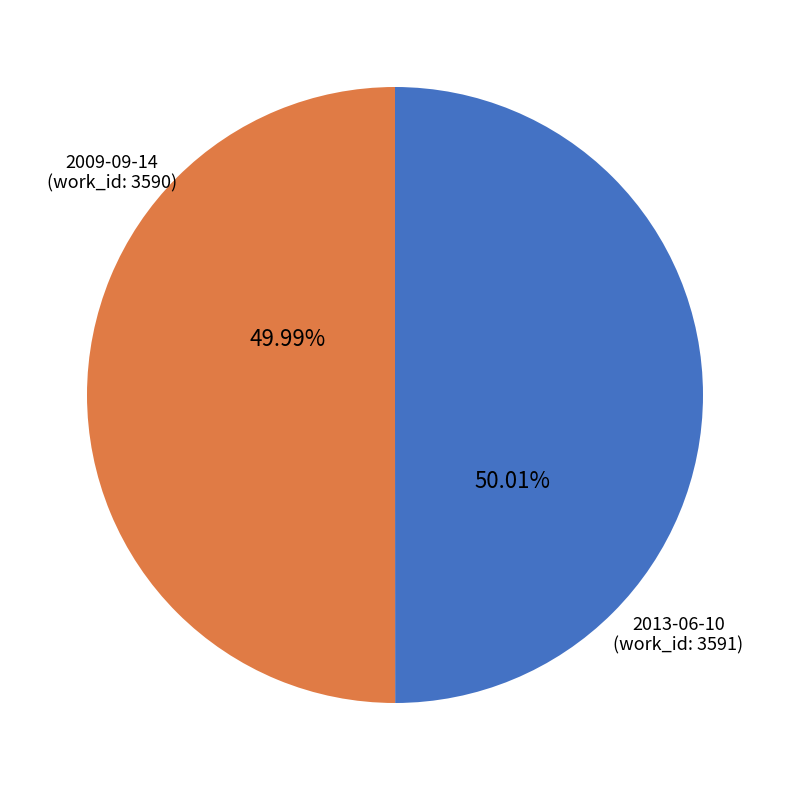

Does any single category account for the majority?

Yes